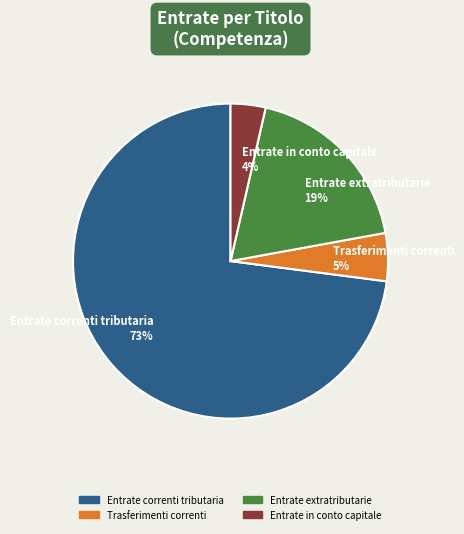

Between Entrate in conto capitale 4% and Entrate extratributarie 19%, which is larger?

Entrate extratributarie 19%